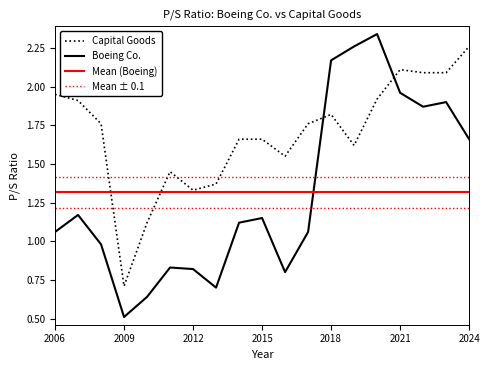

True or false: Boeing Co. has a value of 2.9 at 2021.

False